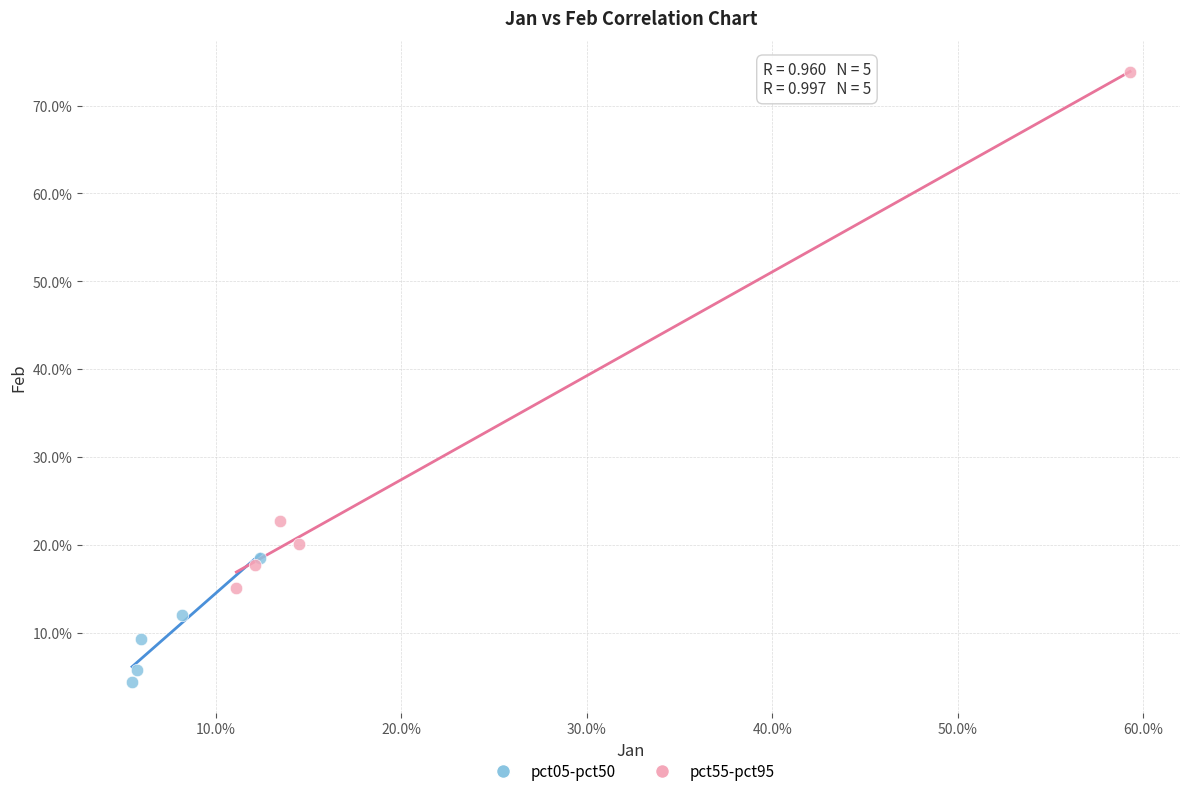

What are all the series names shown in the legend?

pct05-pct50, pct55-pct95